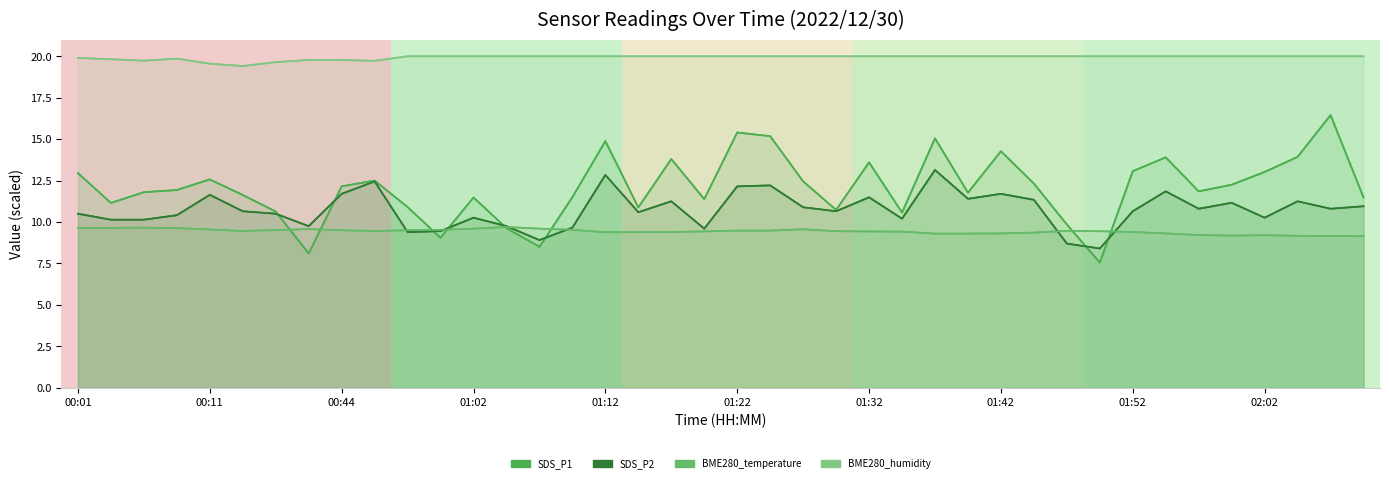

How many values in the SDS_P1 series are below 11?

11